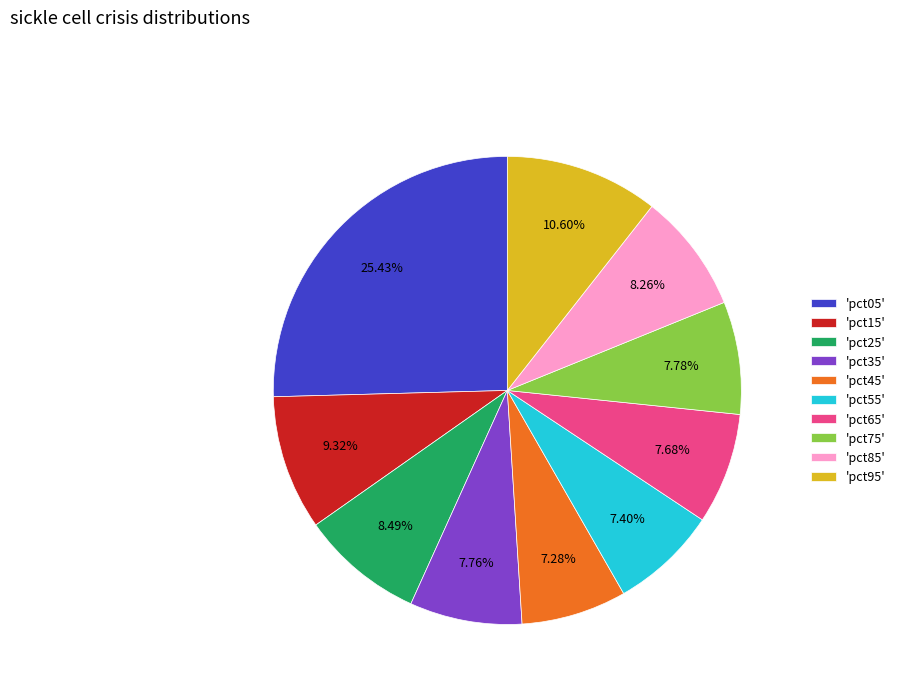

Between 'pct15' and 'pct05', which is larger?

'pct05'